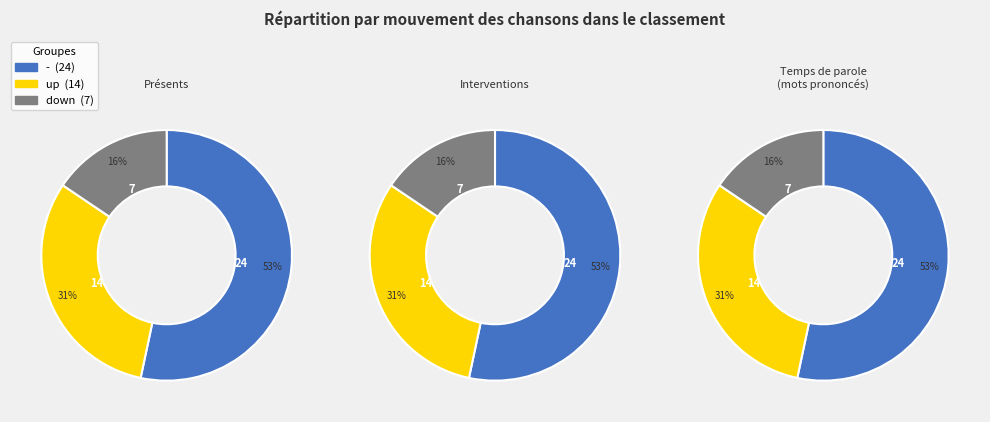

To the nearest percent, what percentage of the pie is -?

53%